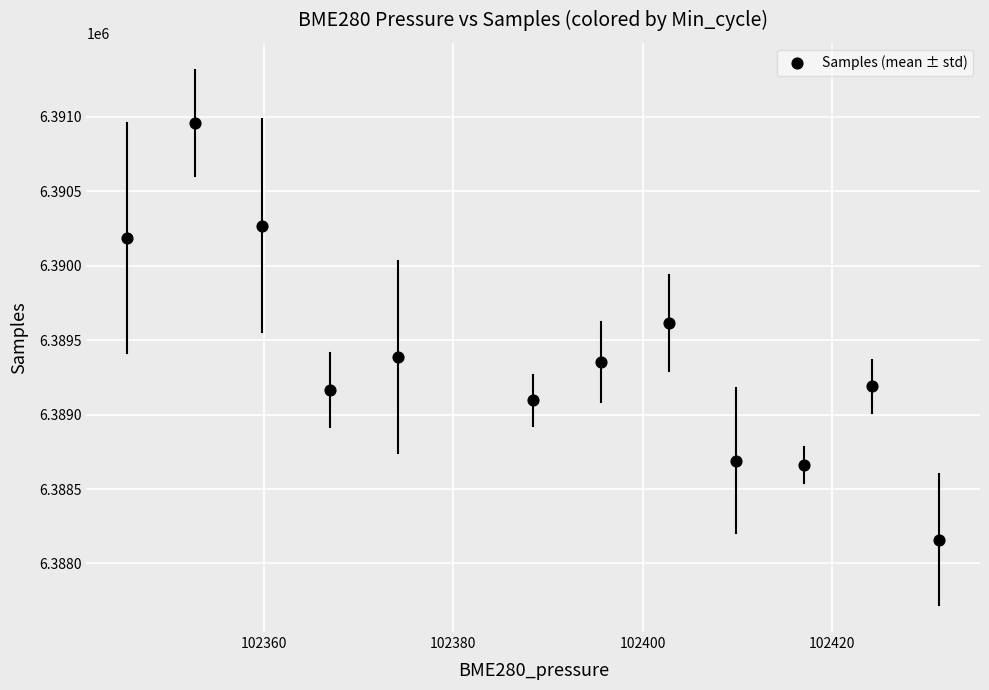

What Y value in the scatter plot is closest to 6389558?

6389613.0